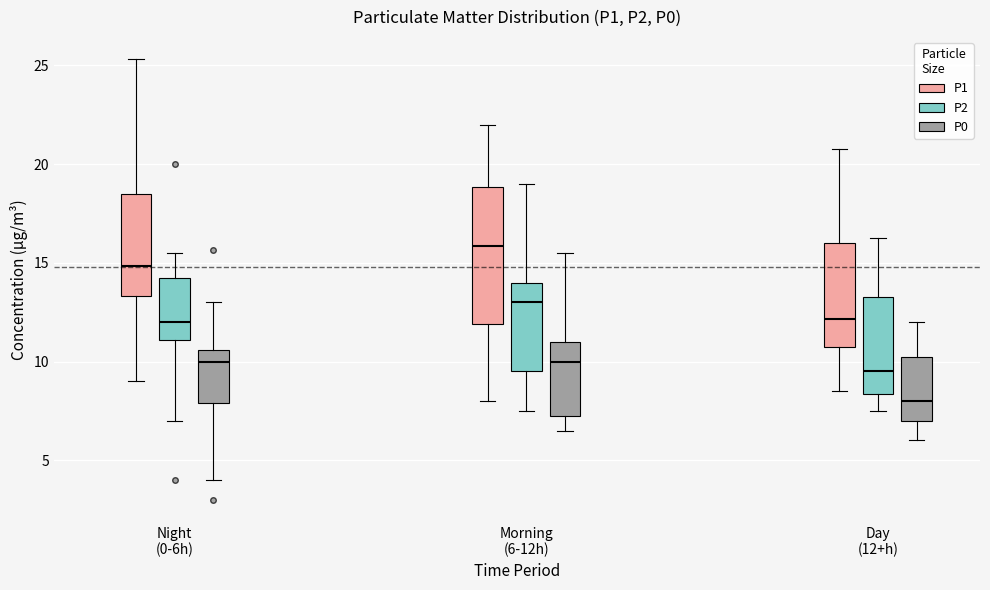

Reading left to right, transcribe this box plot: for each box, give where its median line is, the range the box spans, and where its two whiskers end, as read against the y-axis. The values are not printed on the chart, so give them approximately, as read against the axis.

Night (0-6h) (P1): median 15.0, box 13.5 to 18.5, whiskers 9.0 to 25.5
Night (0-6h) (P2): median 12.0, box 11.0 to 14.0, whiskers 7.0 to 15.5
Night (0-6h) (P0): median 10.0, box 8.0 to 10.5, whiskers 4.0 to 13.0
Morning (6-12h) (P1): median 16.0, box 12.0 to 19.0, whiskers 8.0 to 22.0
Morning (6-12h) (P2): median 13.0, box 9.5 to 14.0, whiskers 7.5 to 19.0
Morning (6-12h) (P0): median 10.0, box 7.5 to 11.0, whiskers 6.5 to 15.5
Day (12+h) (P1): median 12.0, box 11.0 to 16.0, whiskers 8.5 to 21.0
Day (12+h) (P2): median 9.5, box 8.5 to 13.5, whiskers 7.5 to 16.5
Day (12+h) (P0): median 8.0, box 7.0 to 10.5, whiskers 6.0 to 12.0